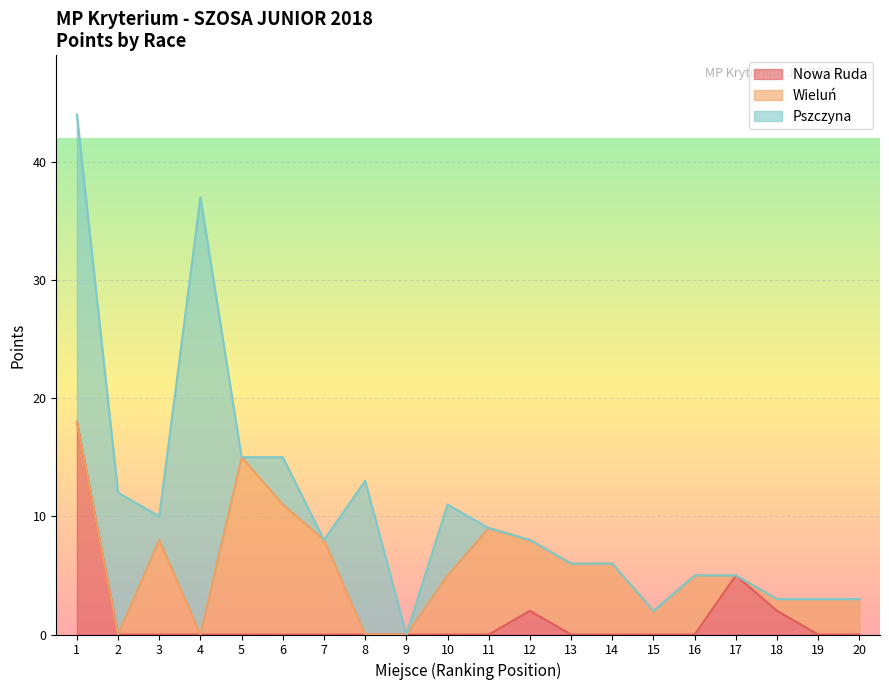

Reading left to right, transcribe all the data shown in this chart.

Nowa Ruda: 18	0	0	0	0	0	0	0	0	0	0	2	0	0	0	0	5	2	0	0
Wieluń: 0	0	8	0	15	11	8	0	0	5	9	6	6	6	2	5	0	1	3	3
Pszczyna: 26	12	2	37	0	4	0	13	0	6	0	0	0	0	0	0	0	0	0	0